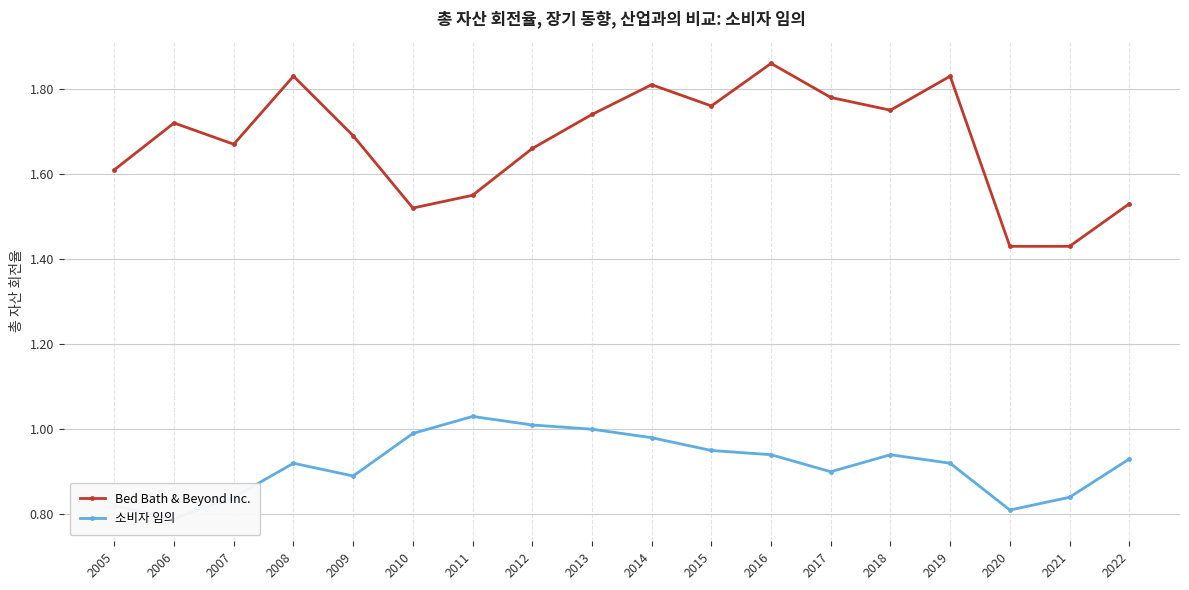

At 2021, list the series in order from smallest to largest.

소비자 임의, Bed Bath & Beyond Inc.